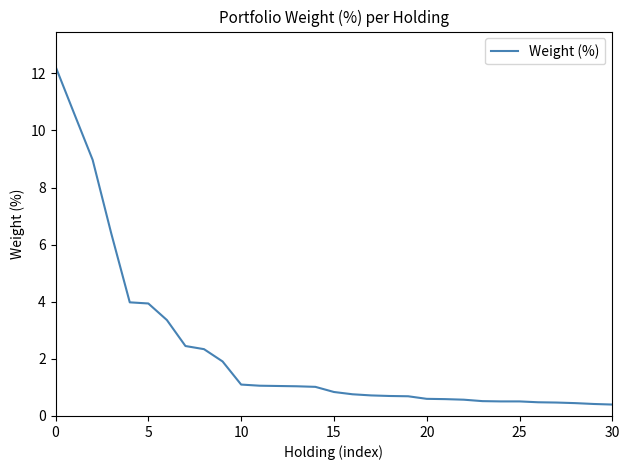

What is the smallest value displayed?

0.4